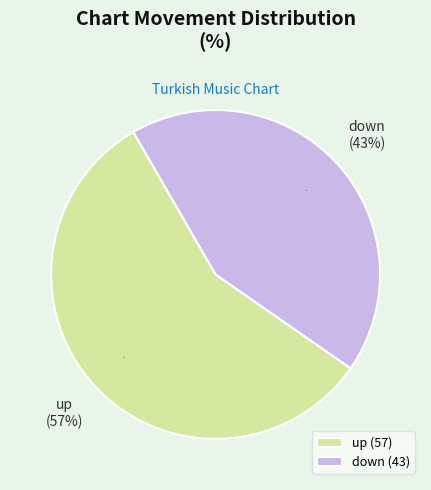

What is the ratio of the value at down to the value at up?

0.8